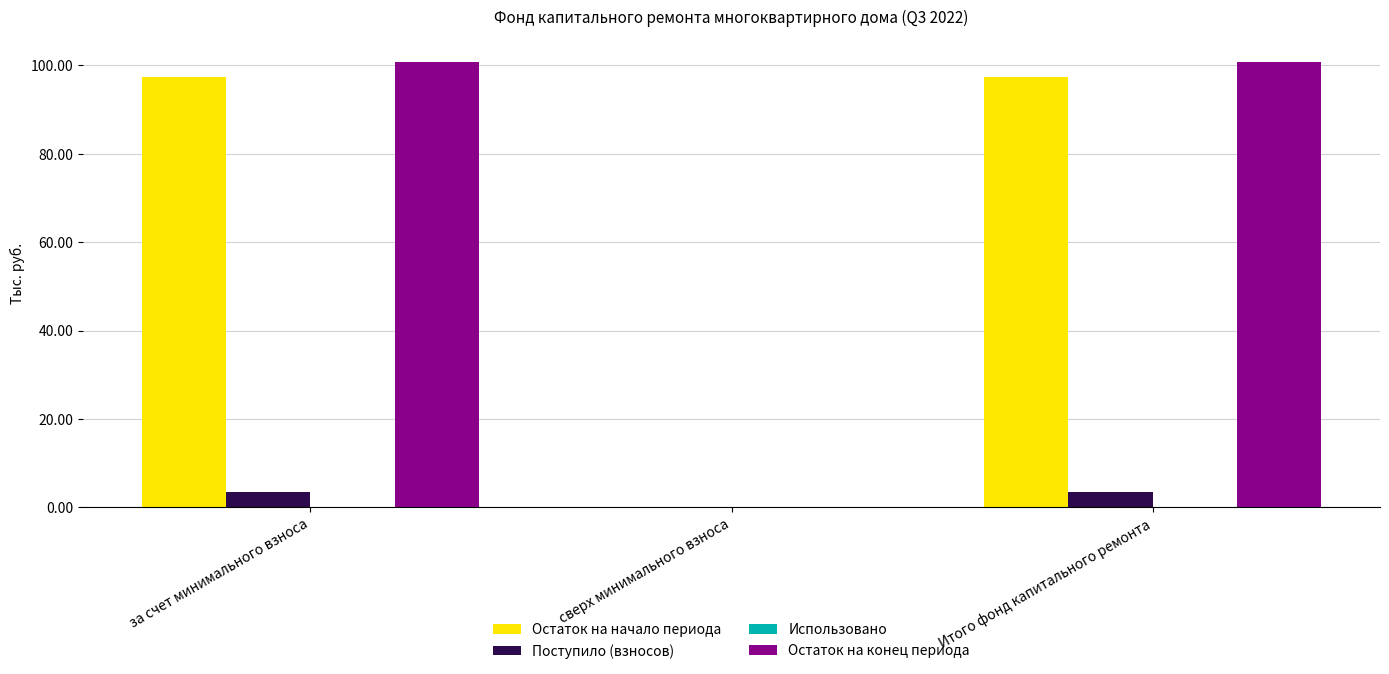

What is the sum of the Остаток на конец периода values at сверх минимального взноса and Итого фонд капитального ремонта?

100.8